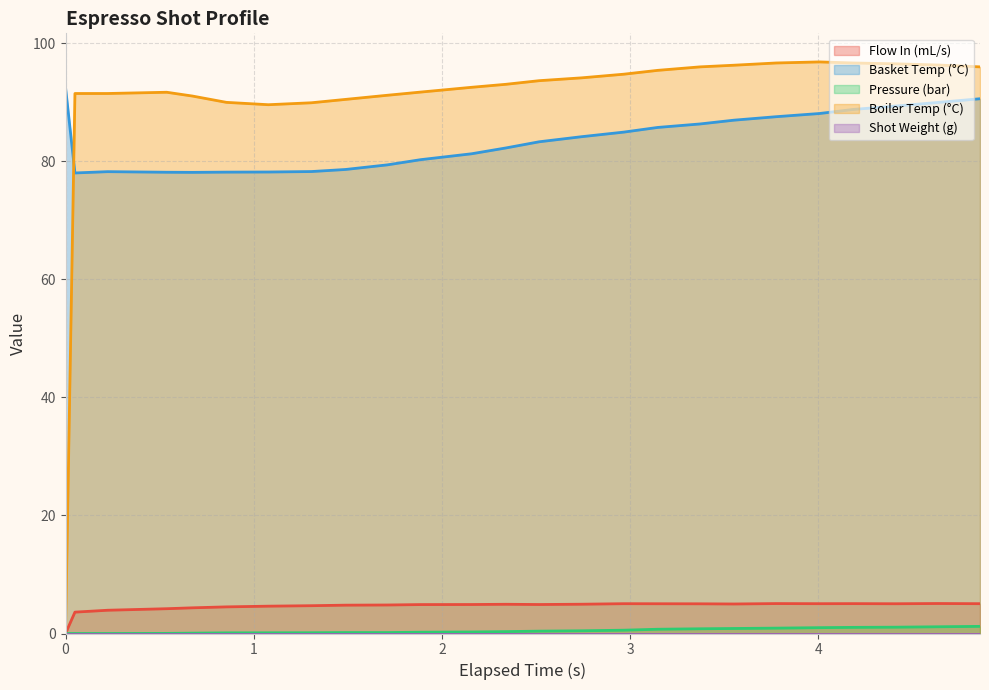

What is the maximum value shown in the chart?

96.8